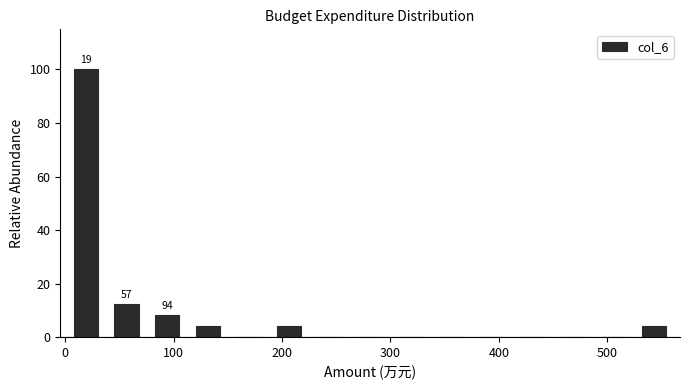

Around what value on the x-axis is the tallest bar? Give the approximate position of its centre, as read against the axis.

20